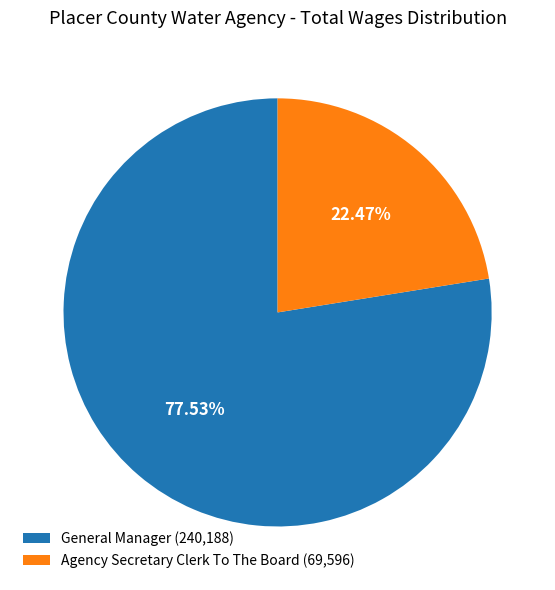

Is it true that General Manager is 86% of the pie?

False